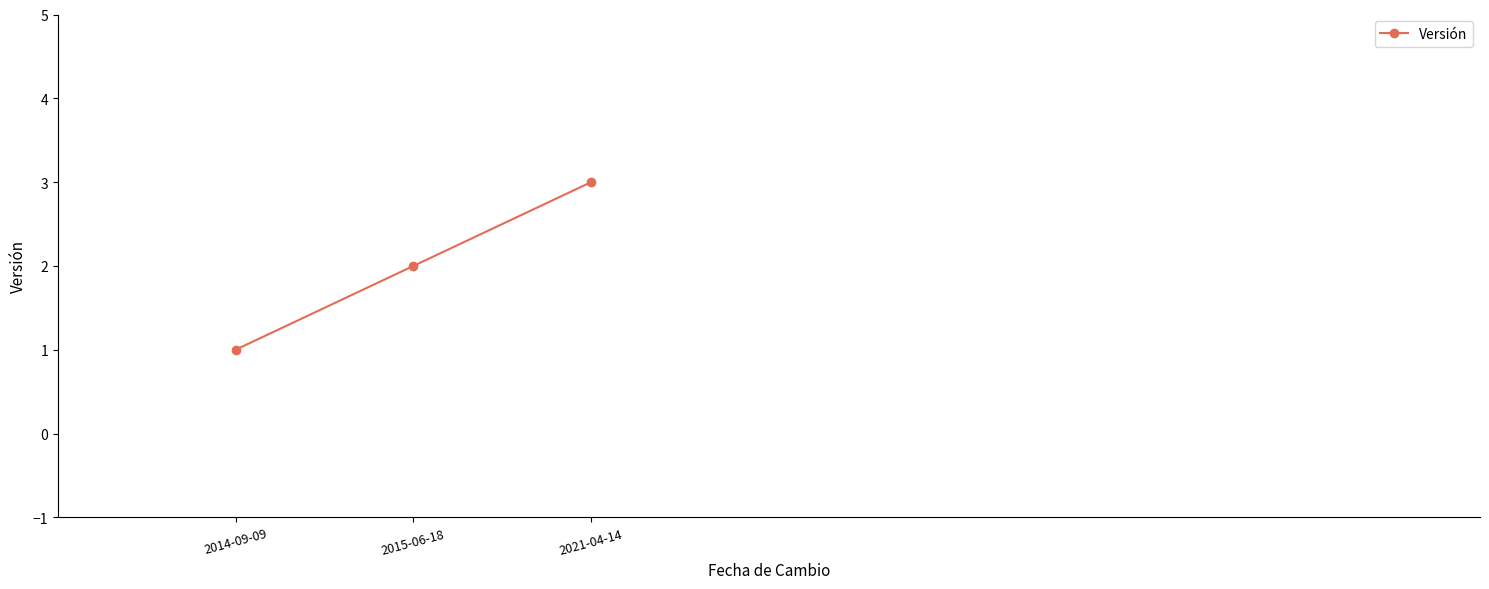

The value at 2015-06-18 is 3. True or false?

False